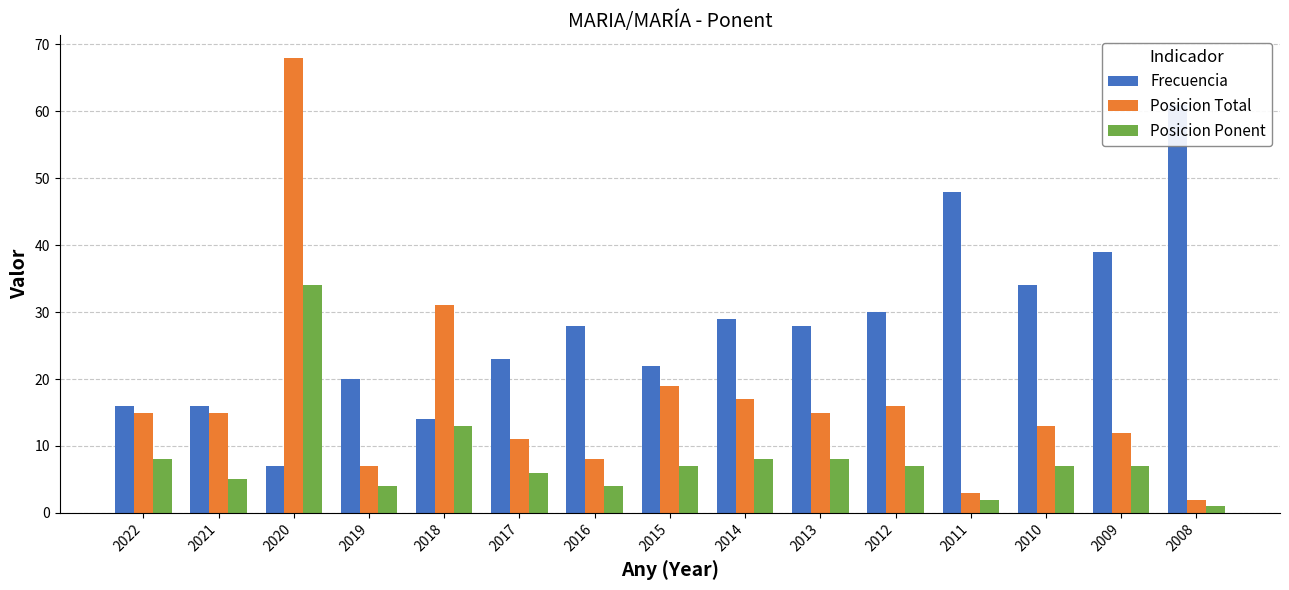

What are all the series names shown in the legend?

Frecuencia, Posicion Total, Posicion Ponent